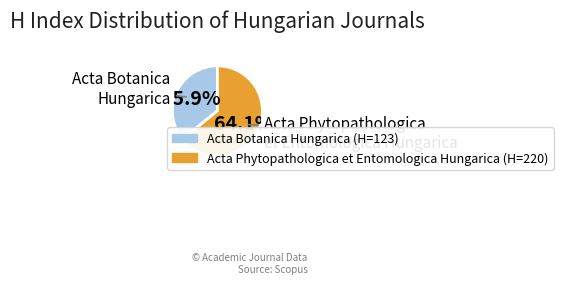

Which slice is the smallest?

Acta Botanica Hungarica